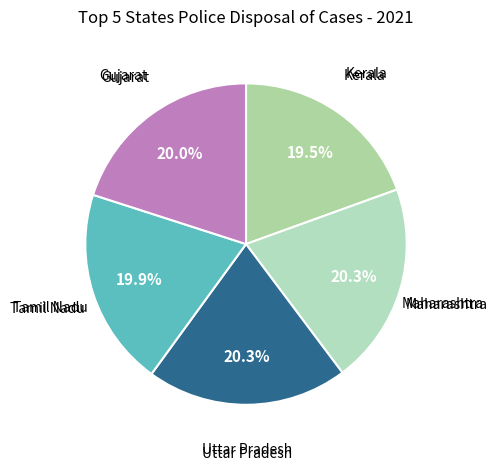

How many slices are in this pie chart?

5